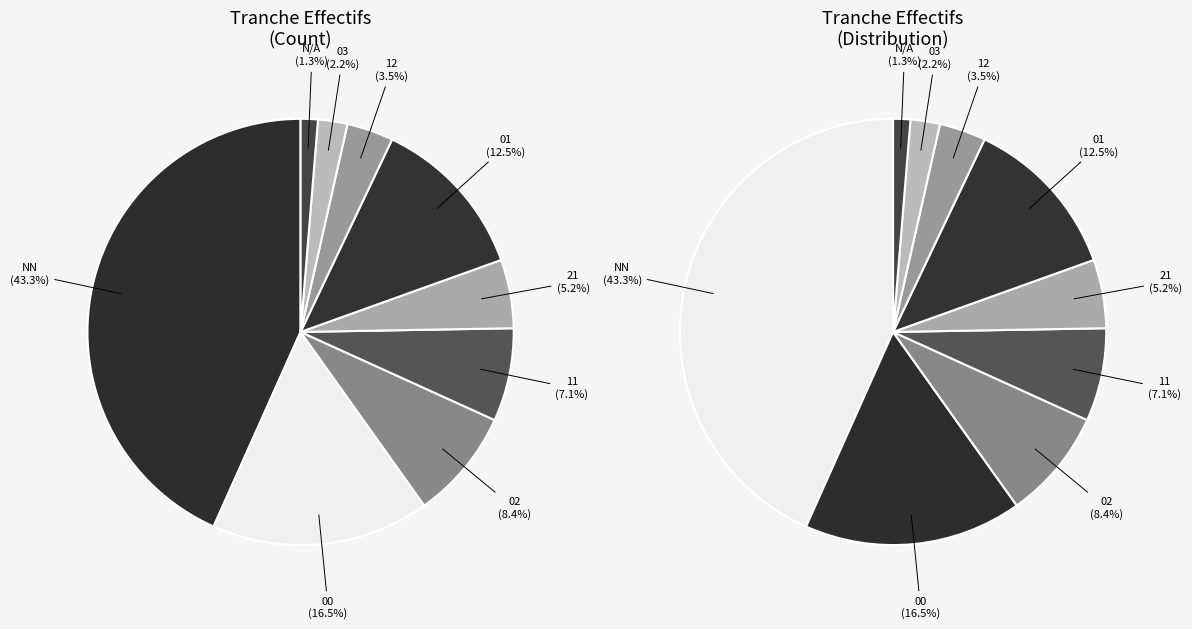

Is it true that 11 is 1% of the pie?

False